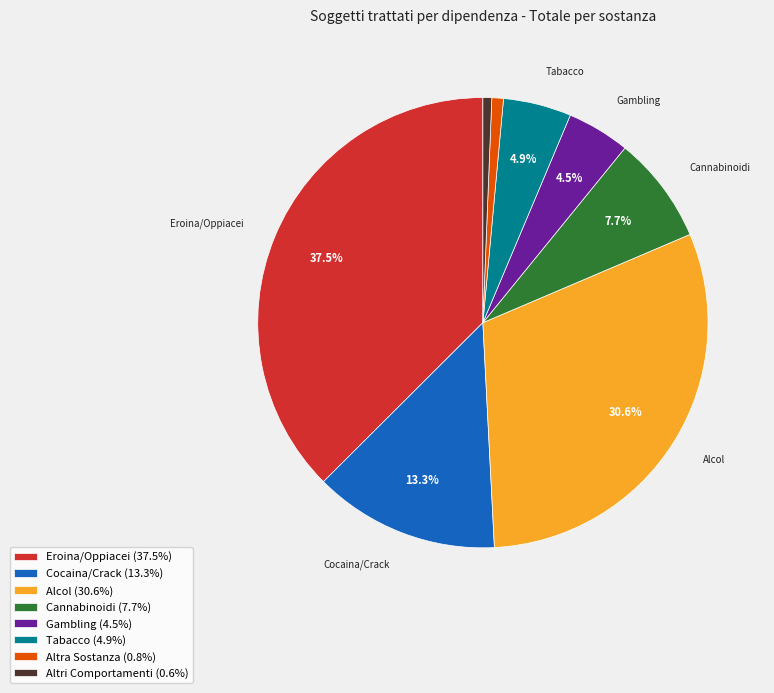

Approximately how many times larger is the value at Gambling (4.5%) compared to Cannabinoidi (7.7%)?

0.6